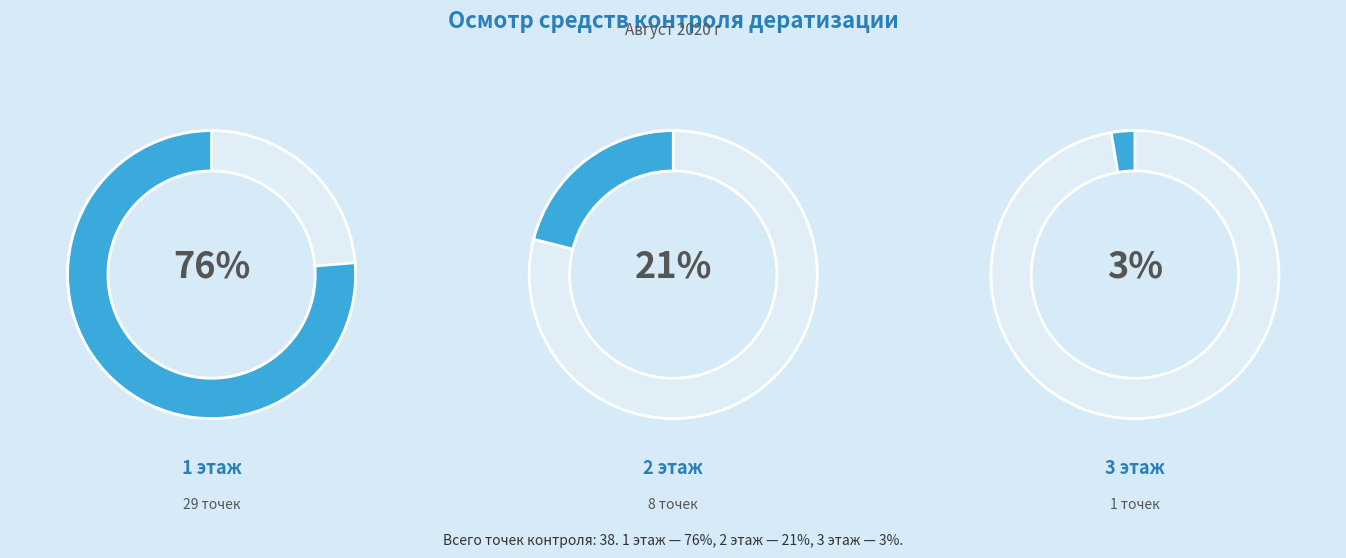

Which slice is the largest?

1 этаж